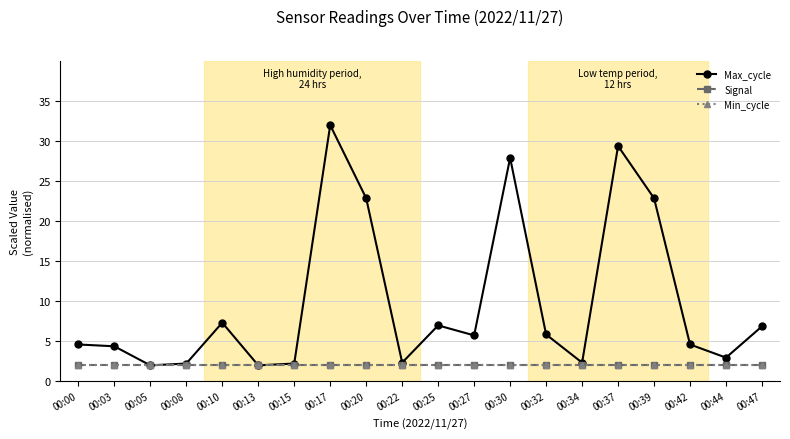

List the series in order of their peak value, lowest first.

Signal, Min_cycle, Max_cycle